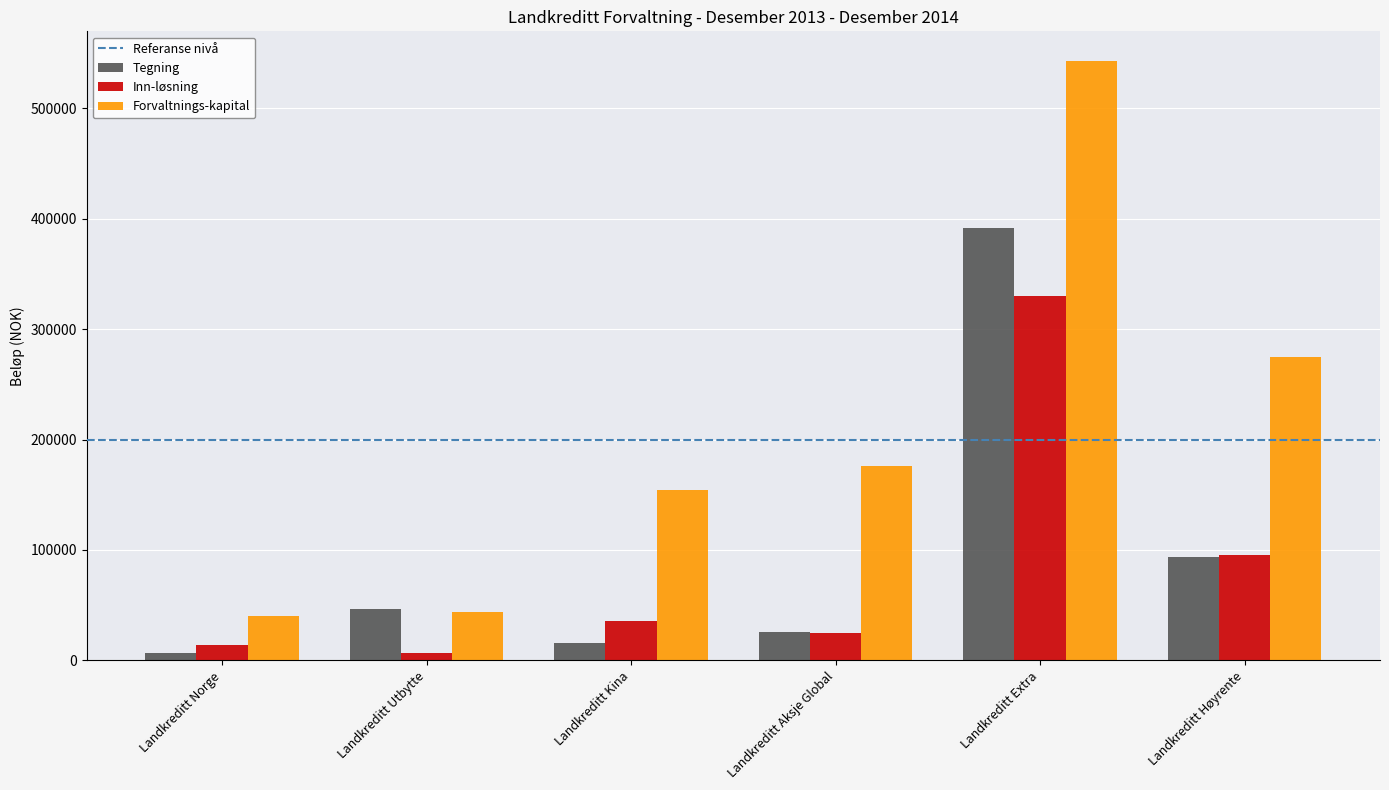

Which series changed the most between Landkreditt Kina and Landkreditt Aksje Global?

Forvaltnings-kapital